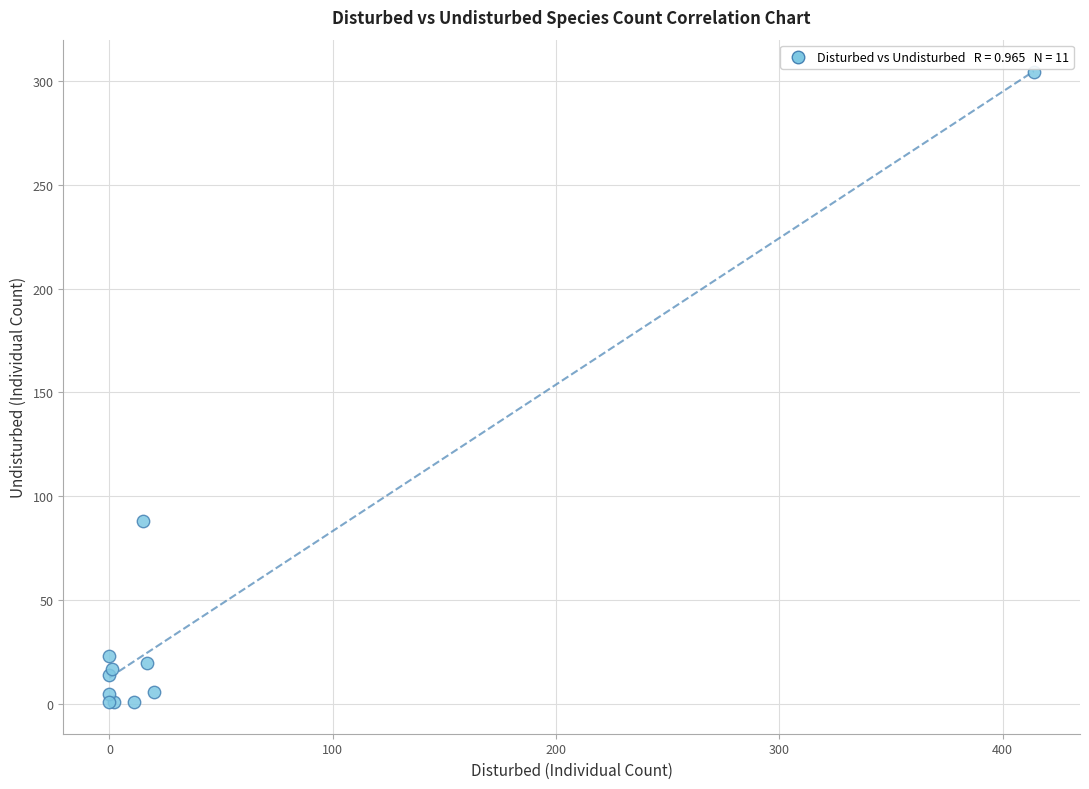

What Y value in the scatter plot is closest to 152?

88